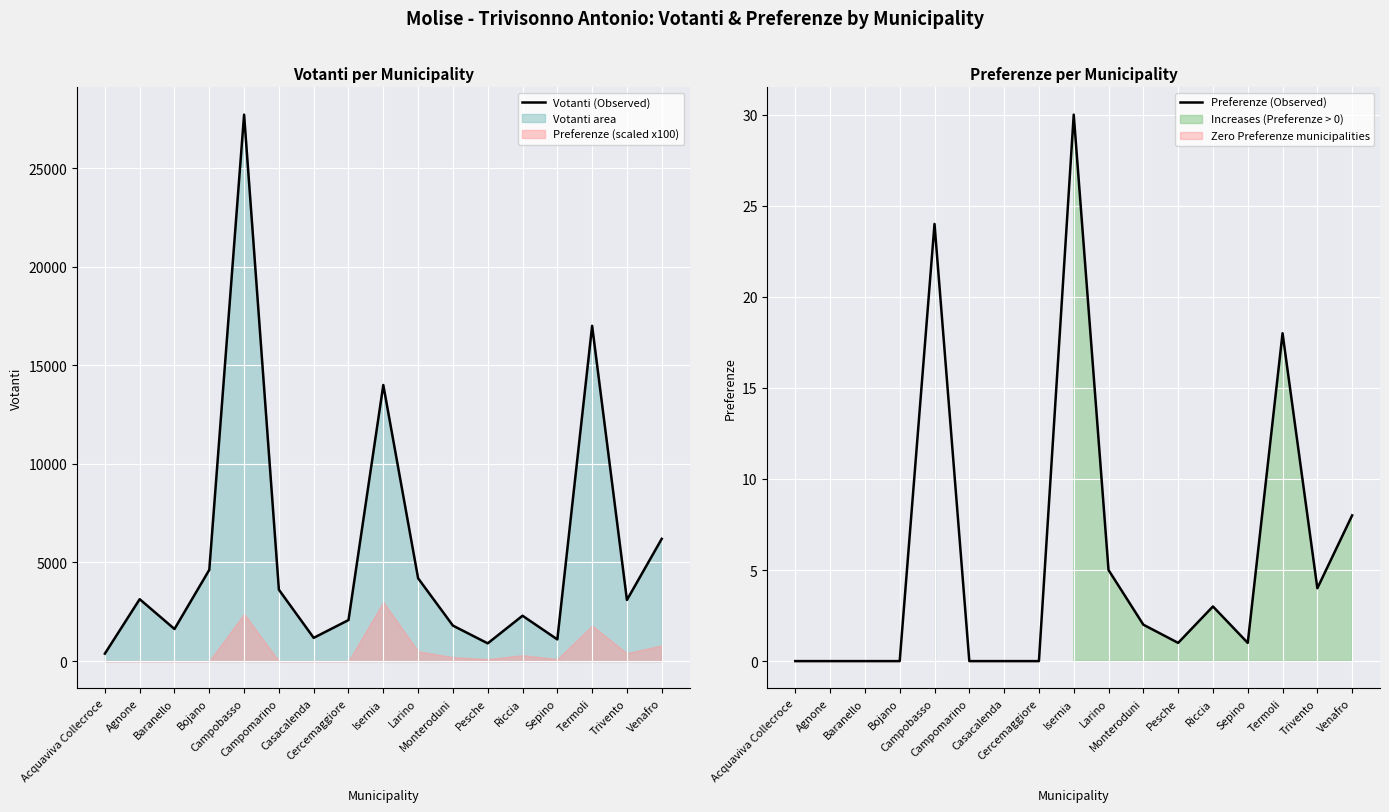

What is the approximate value of Votanti (Observed) at Bojano?

4627